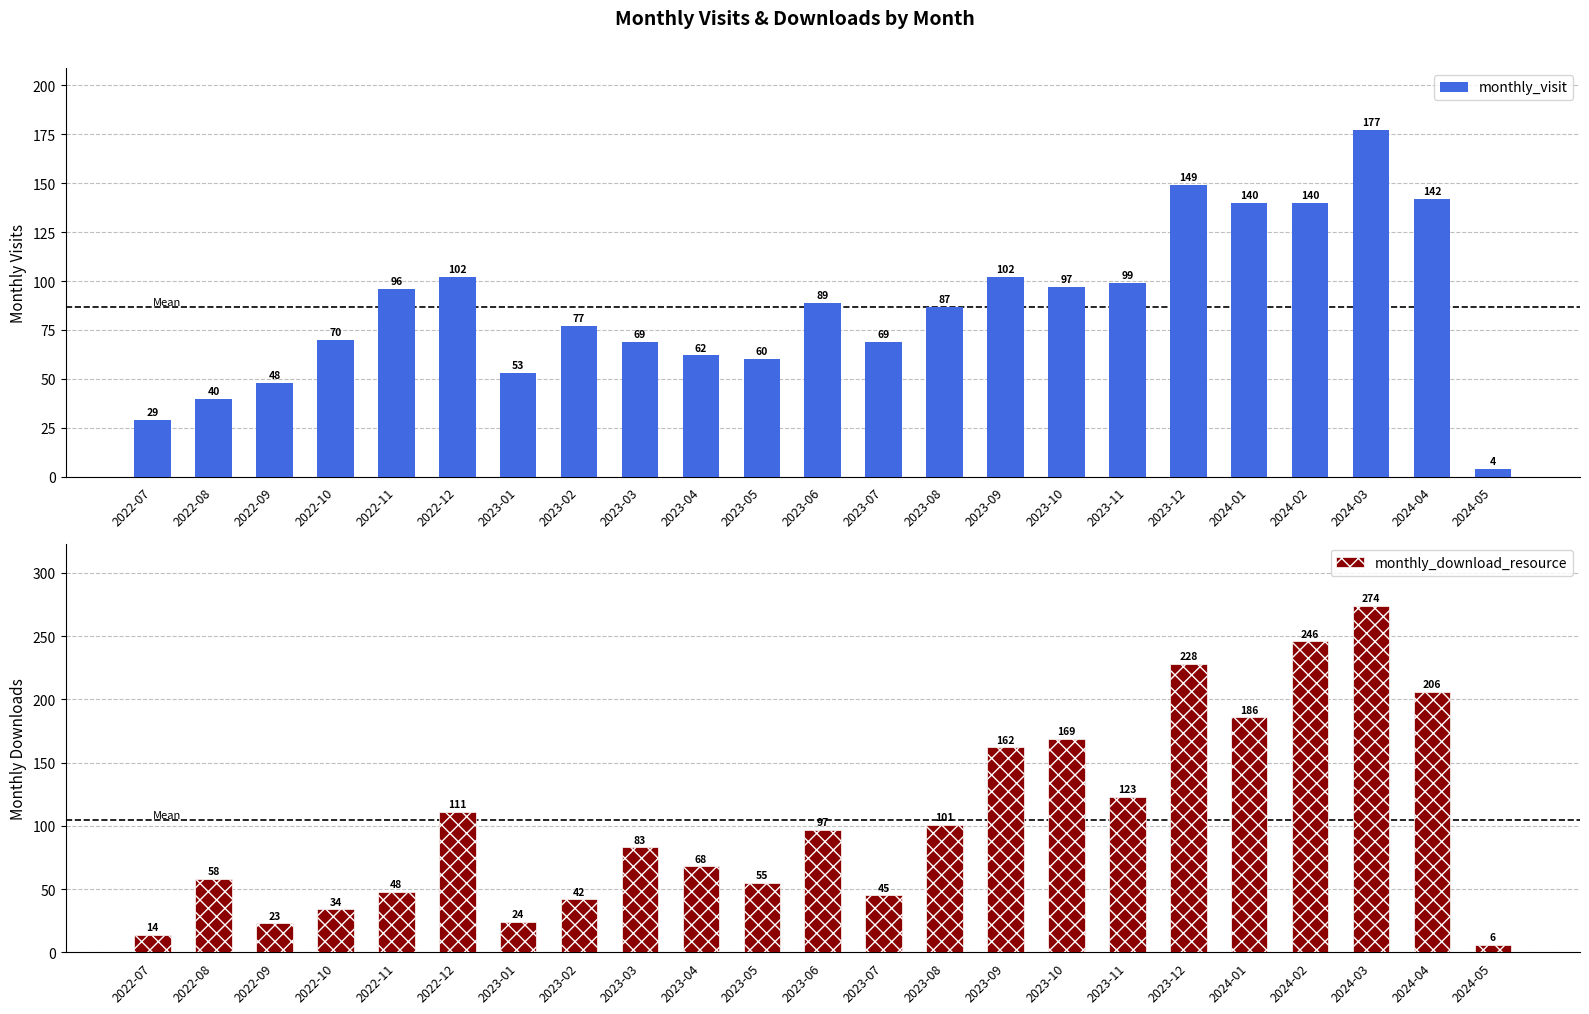

Which category has the highest value across all series?

2024-03